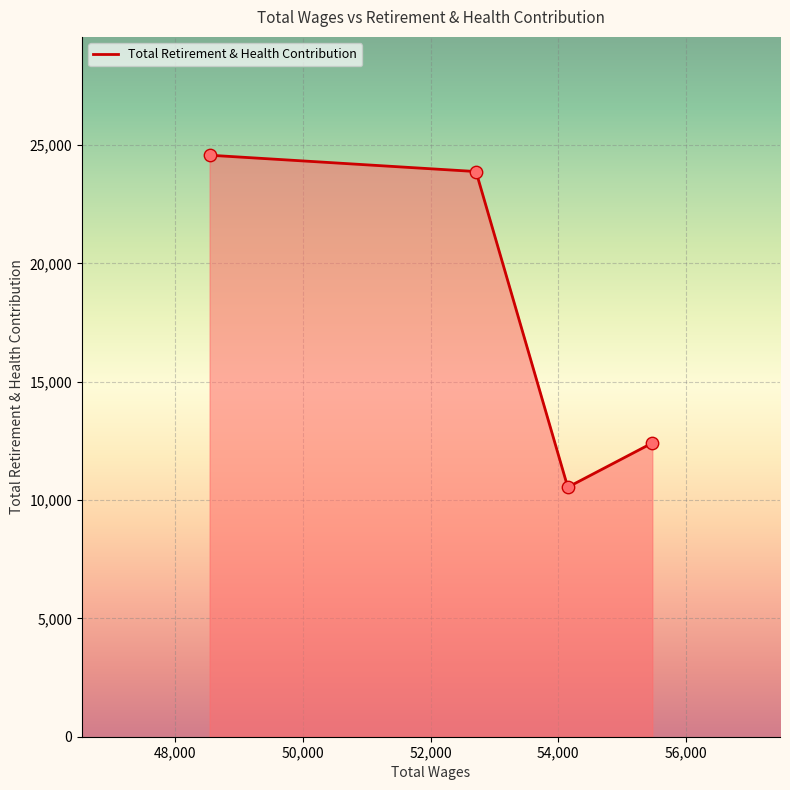

What is the minimum value shown in the chart?

10545